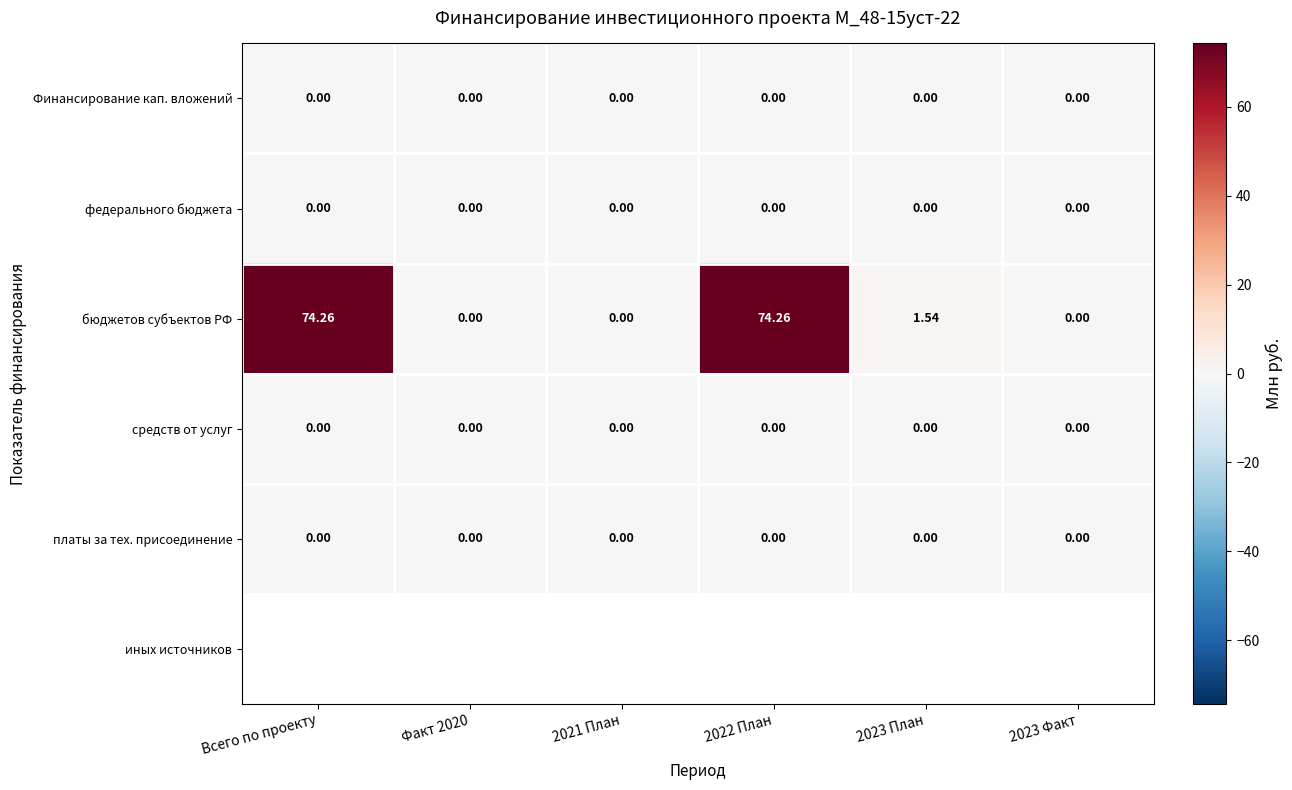

Is the value of платы за тех. присоединение at 2021 План greater than the value of бюджетов субъектов РФ at 2022 План?

No